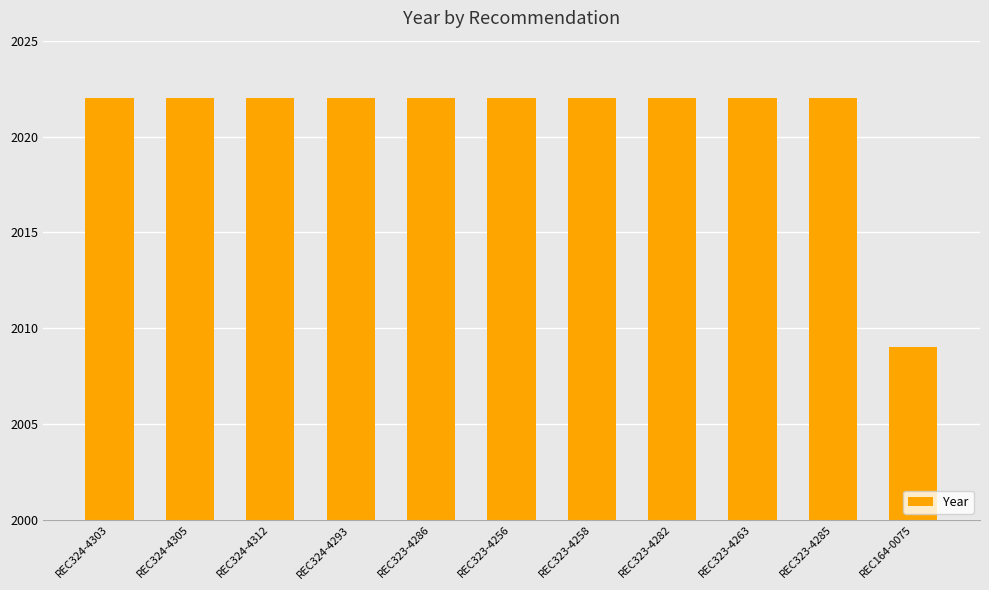

What is the ratio of the value at REC323-4285 to the value at REC323-4286?

1.0